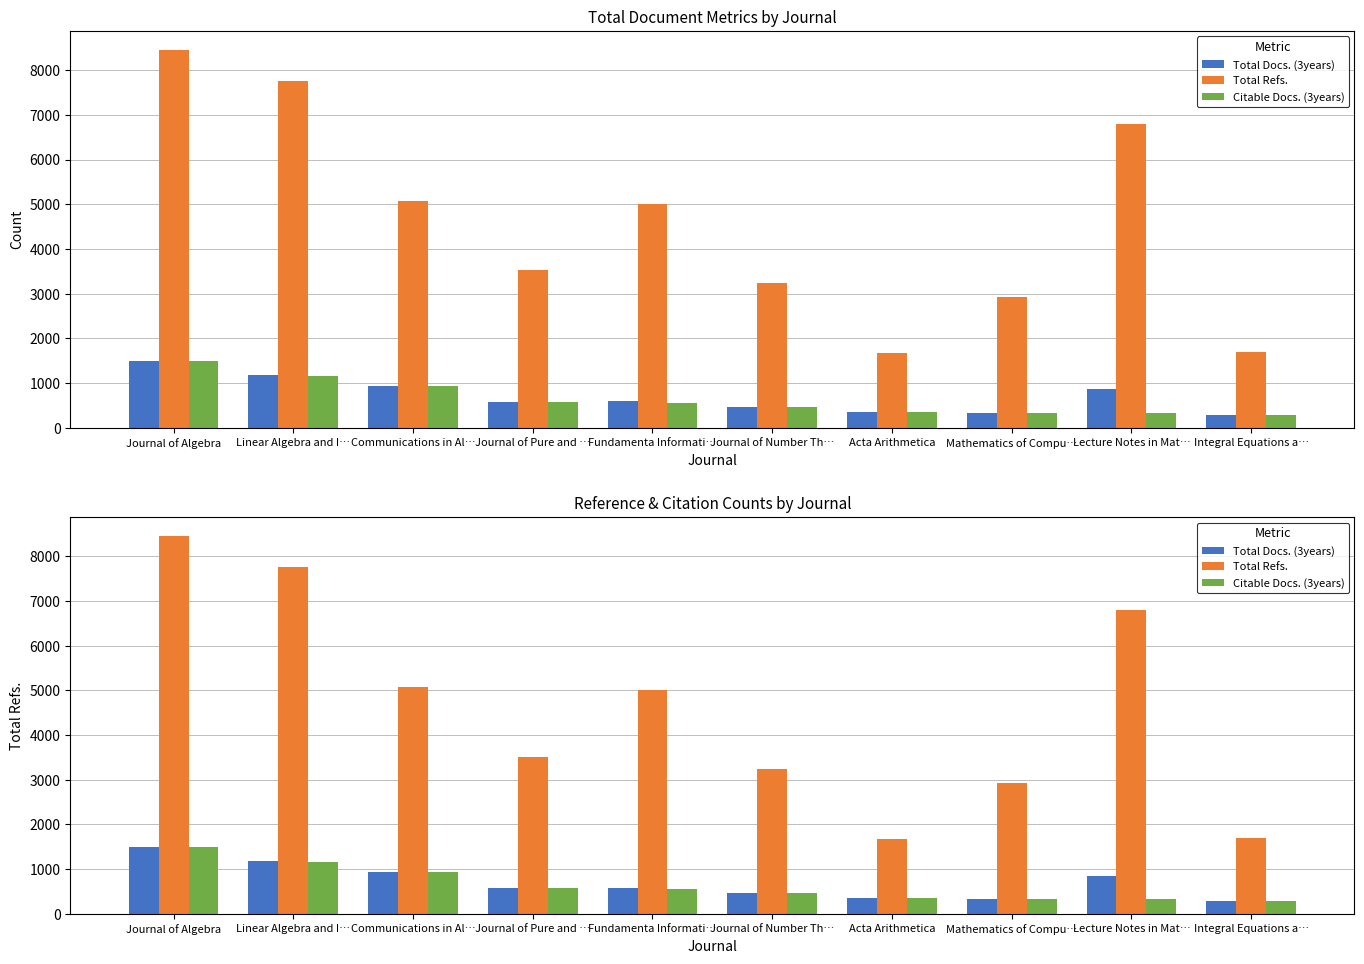

What are all the series names shown in the legend?

Total Docs. (3years), Total Refs., Citable Docs. (3years)